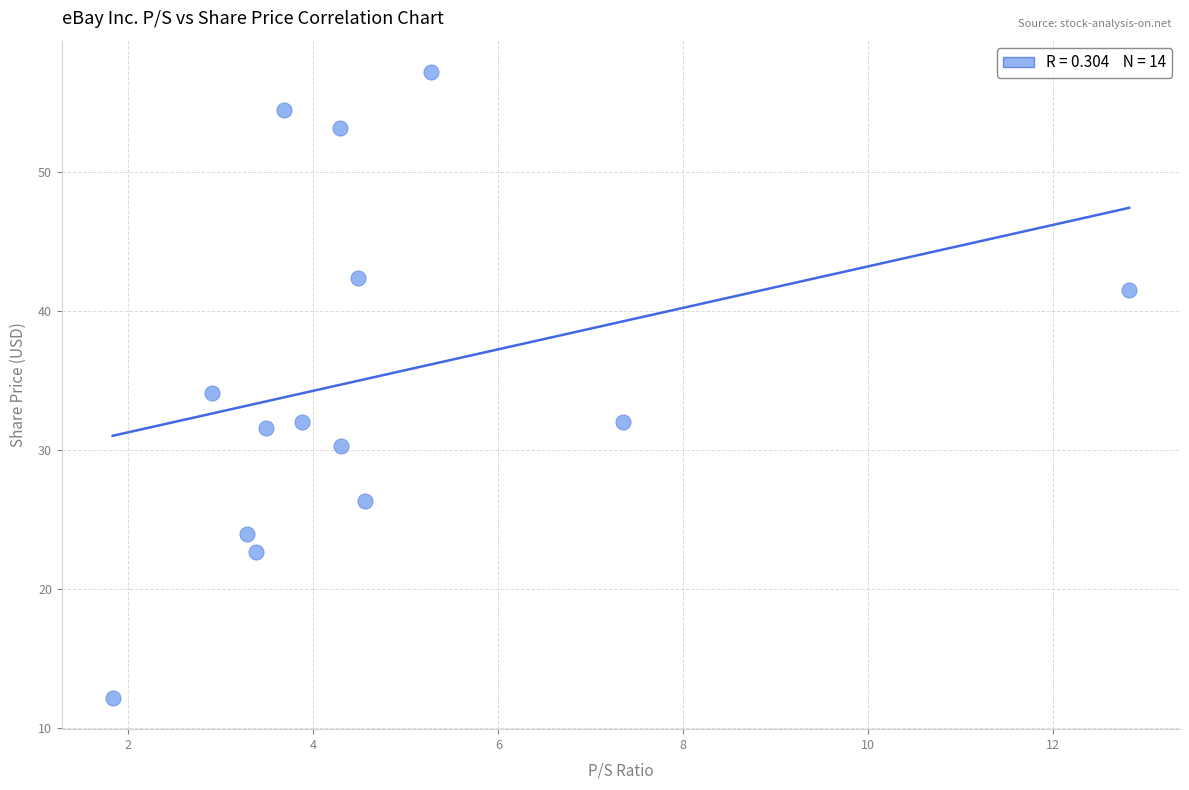

What is the range of Y values (max minus min)?

45.0